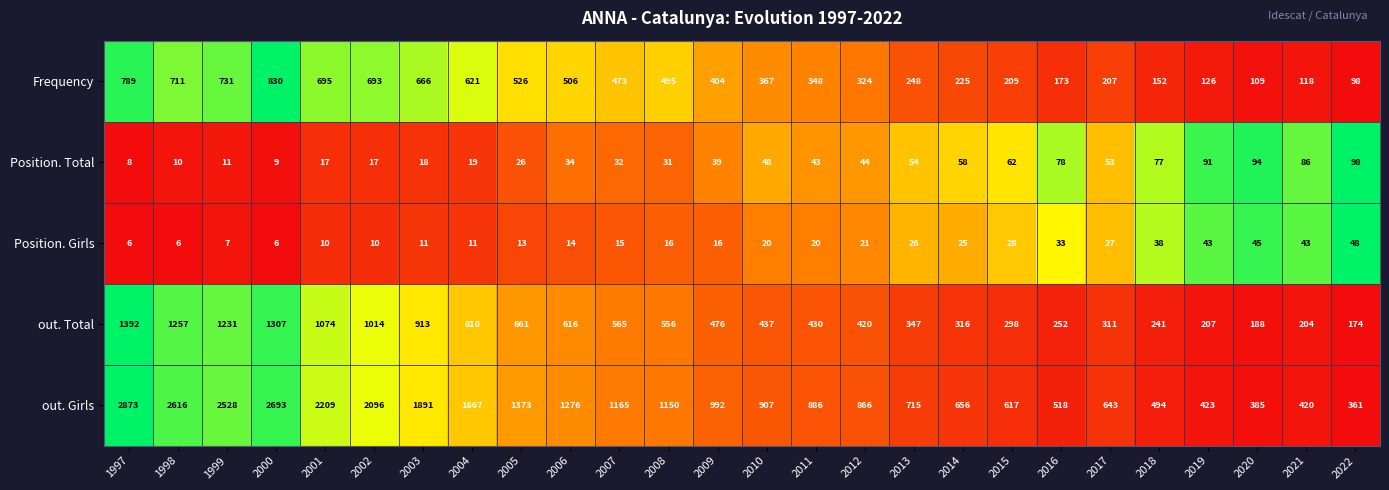

What is the total value across all series at 2007?

2250